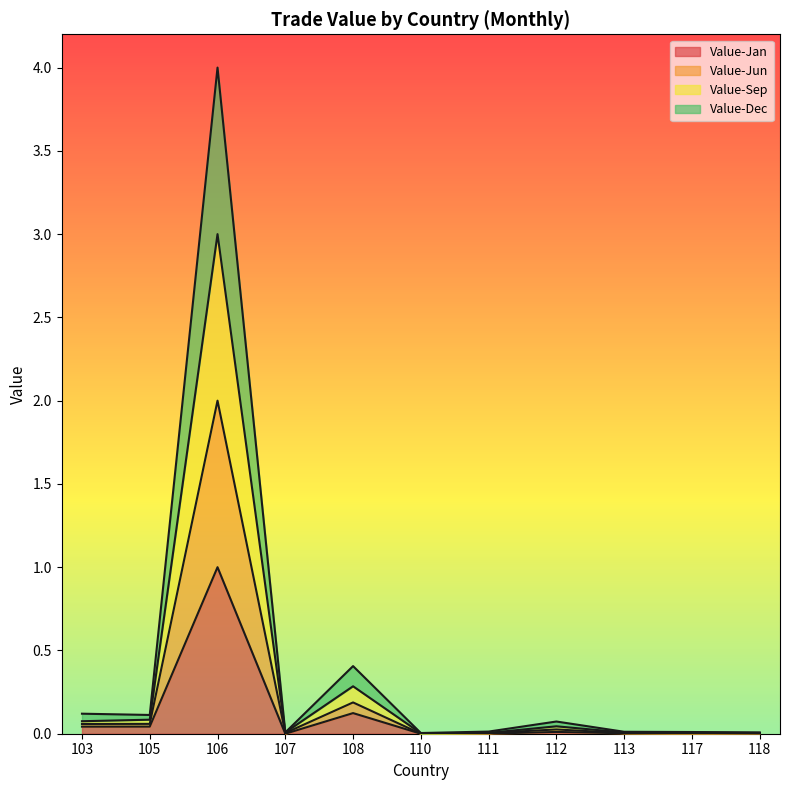

What is the spread (max minus min) of values at 106?

3.0